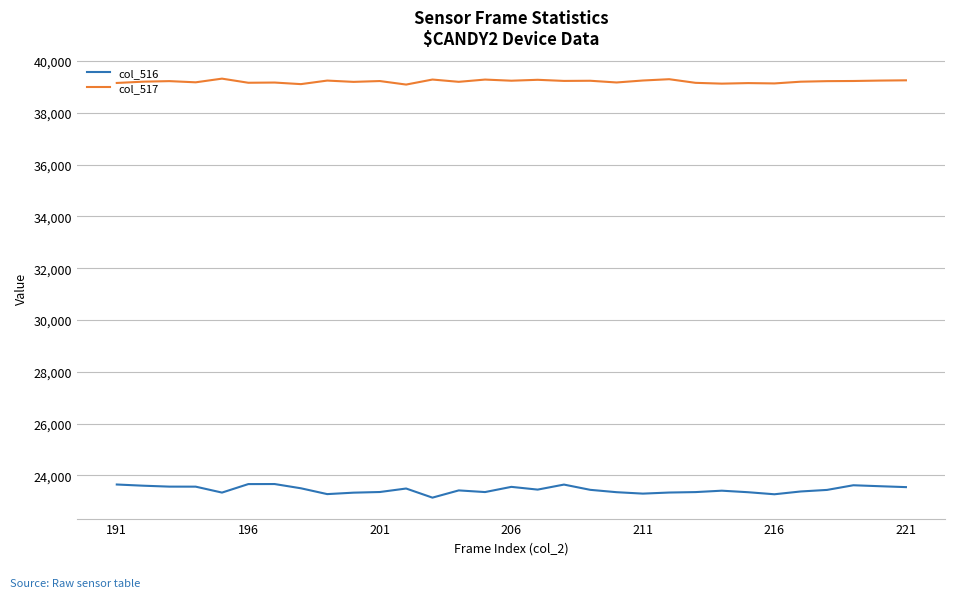

True or false: col_516 and col_517 intersect in this chart.

False